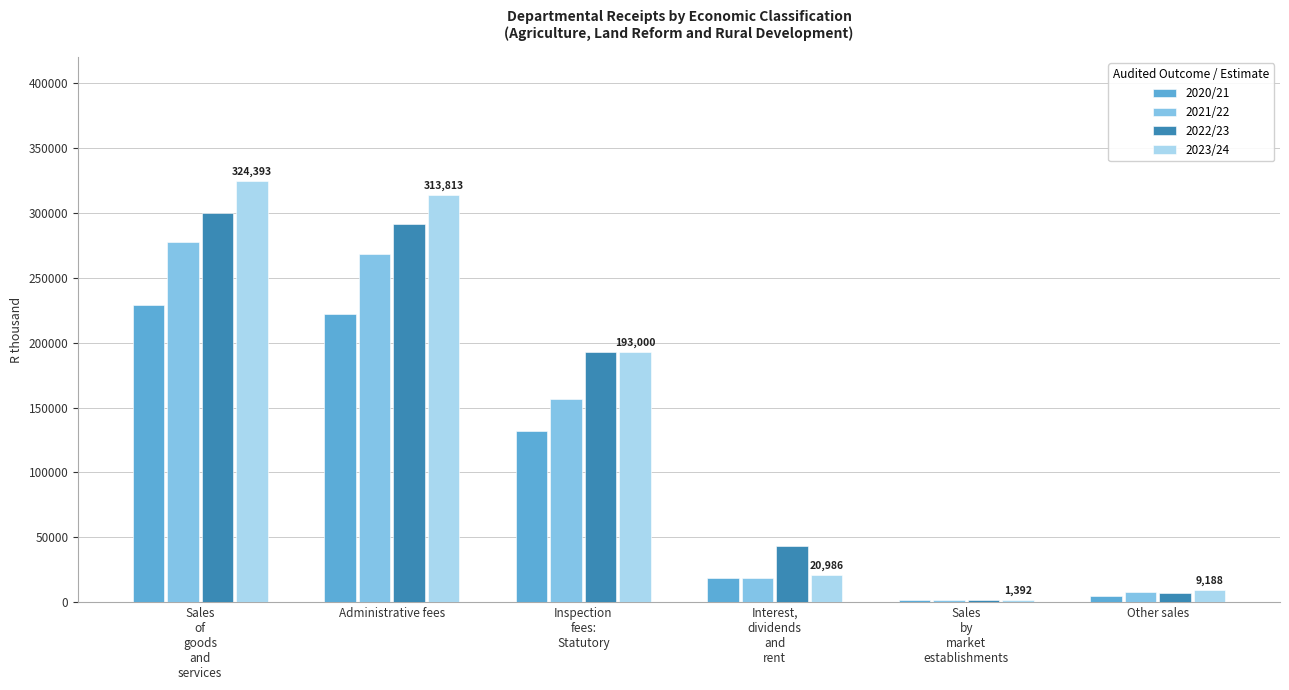

Which series has the widest spread of values?

2023/24